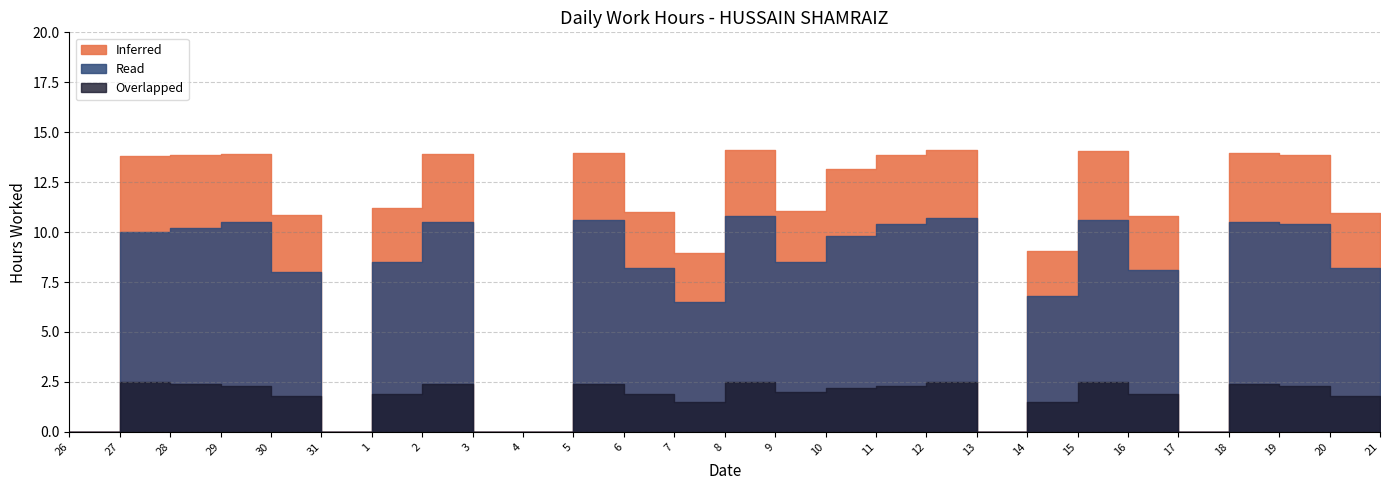

How many interior local peaks does the Read series have?

7